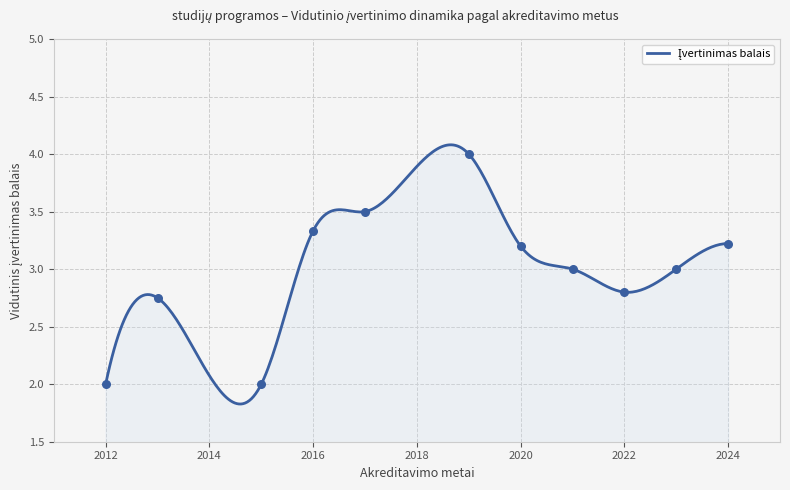

Which has a higher value, 2024 or 2024?

2024